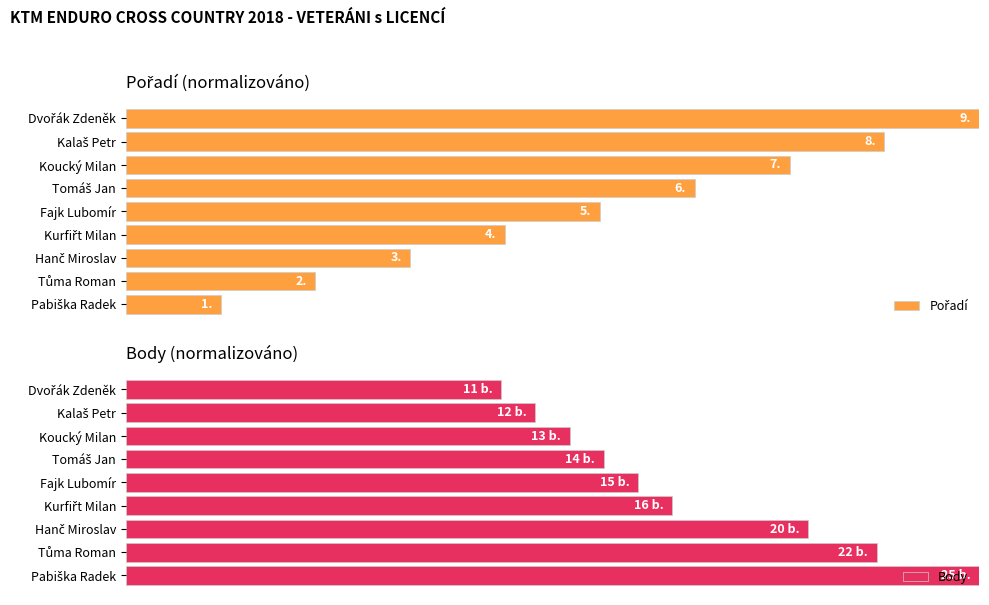

What are all the series names shown in the legend?

Pořadí, Body